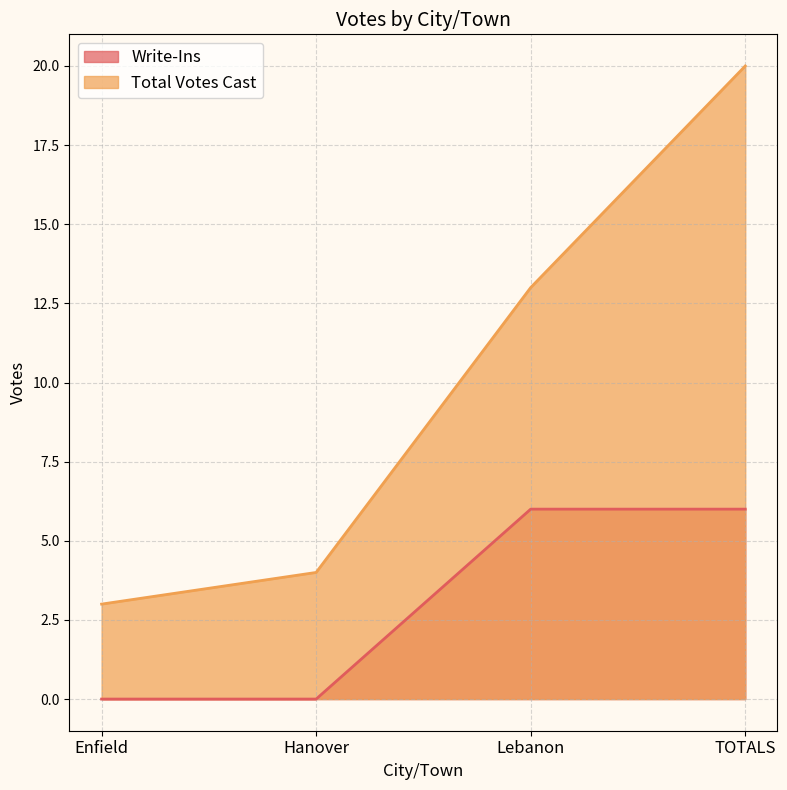

Which series has the largest range (max minus min)?

Total Votes Cast